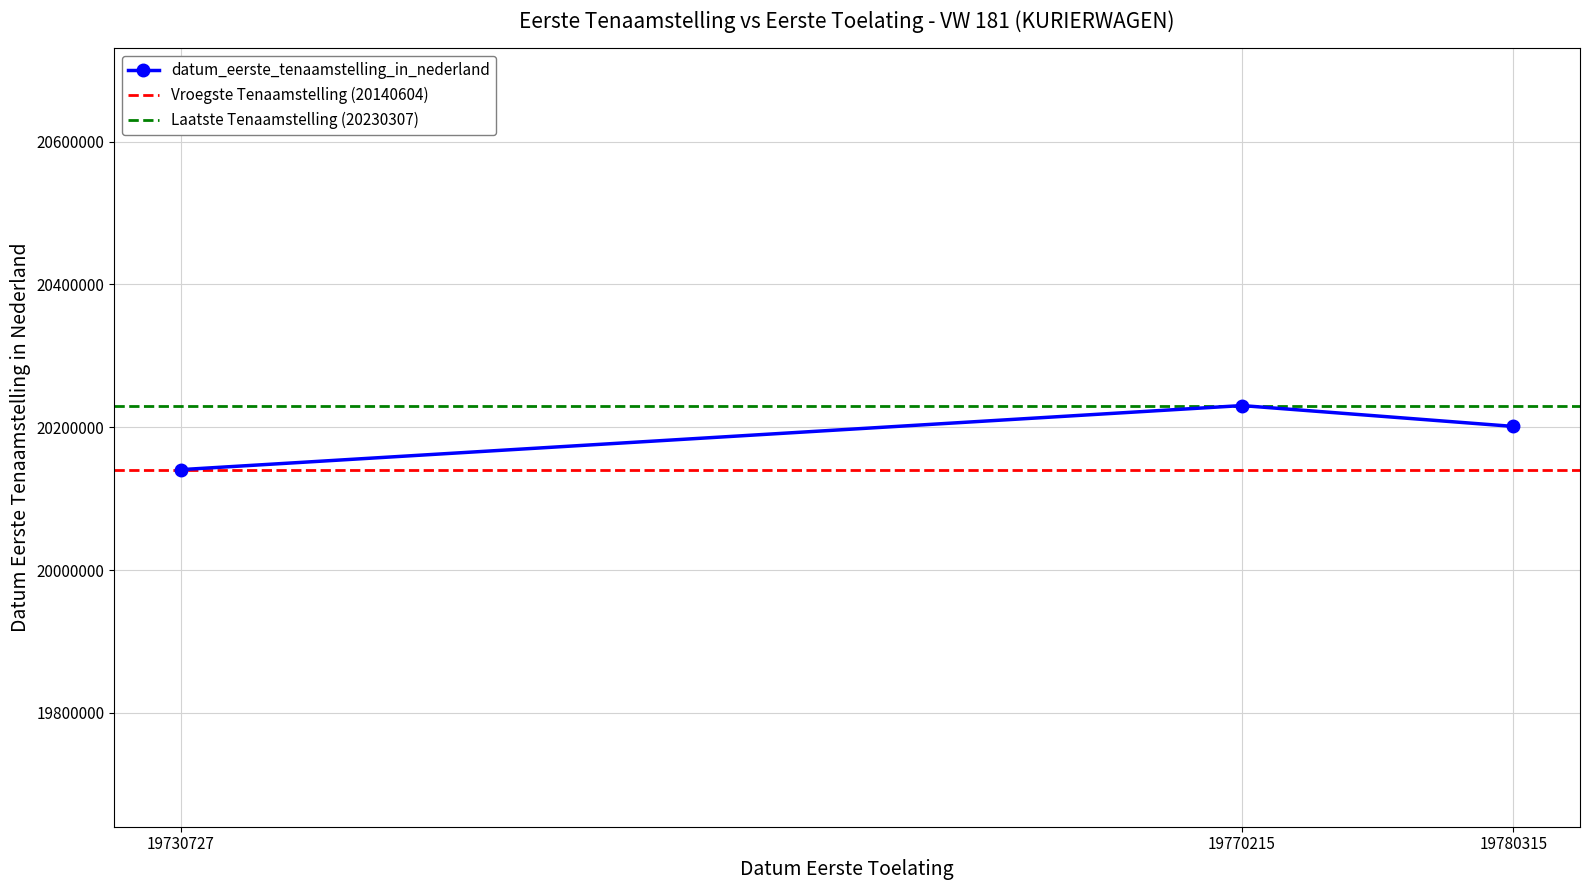

Approximately how many times larger is the value at 19730727 compared to 19780315?

1.0